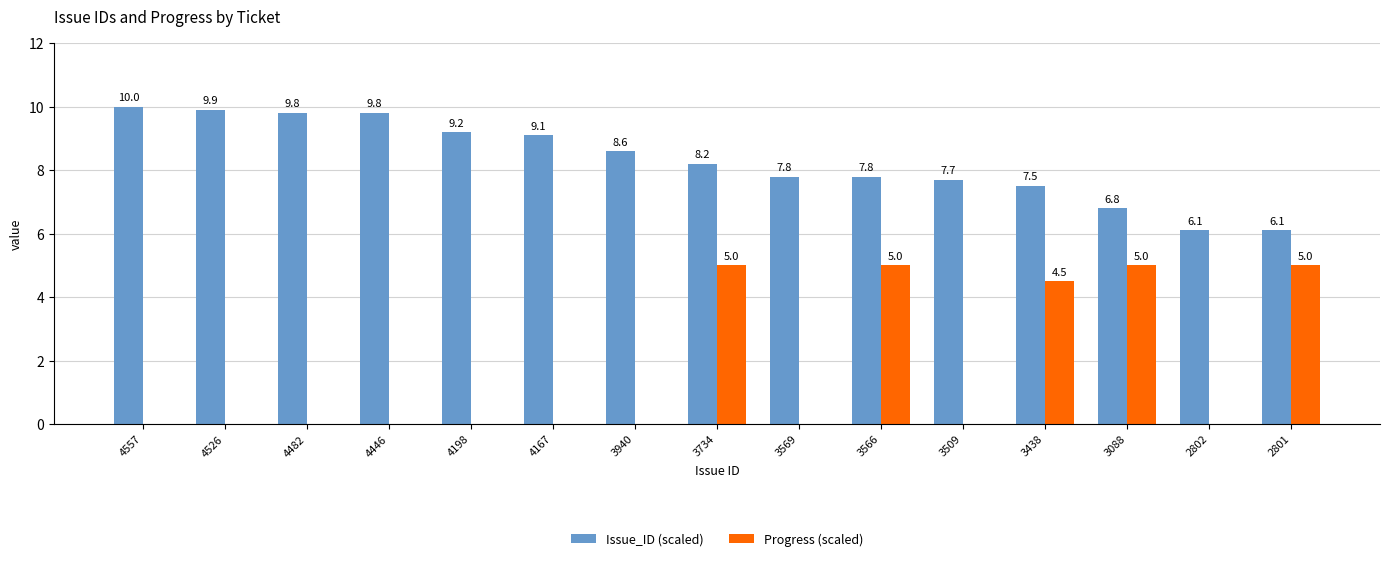

How many groups of bars are there?

15